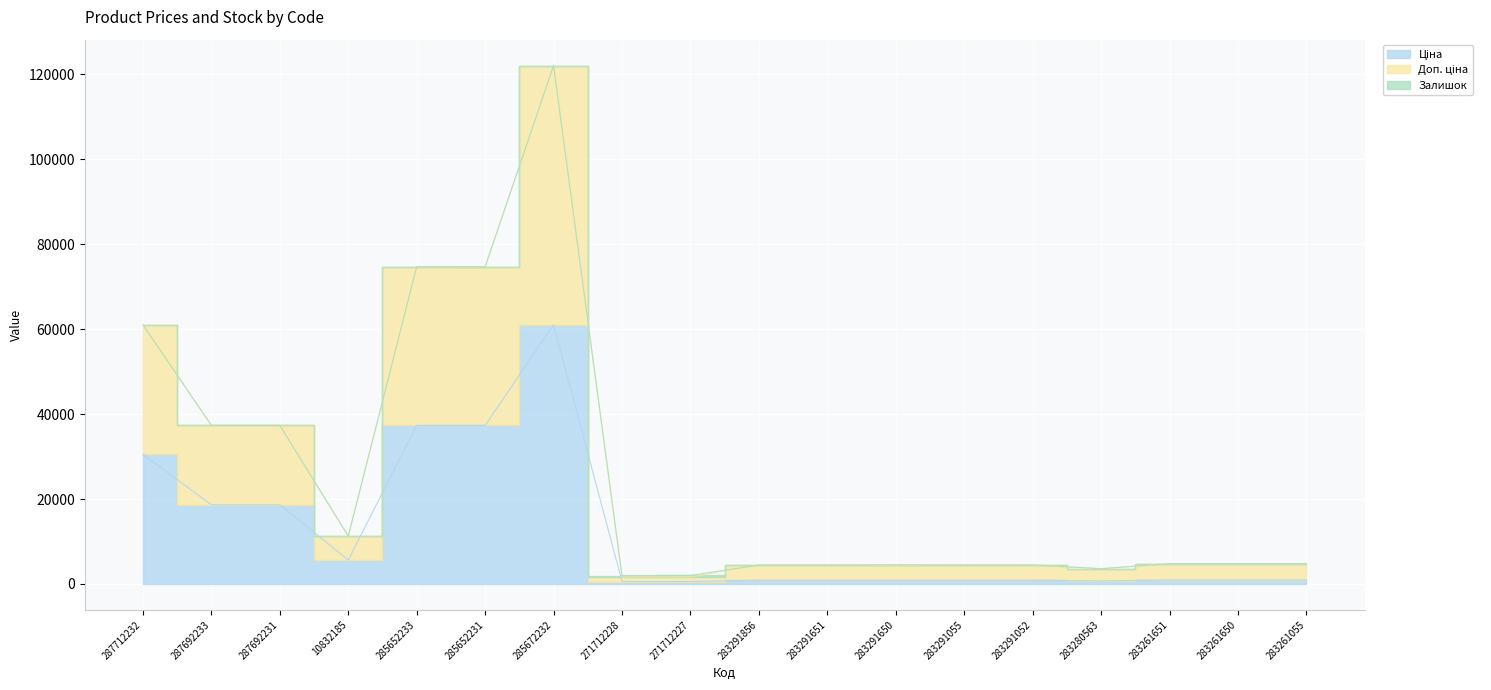

What is the greatest value displayed?

122049.4